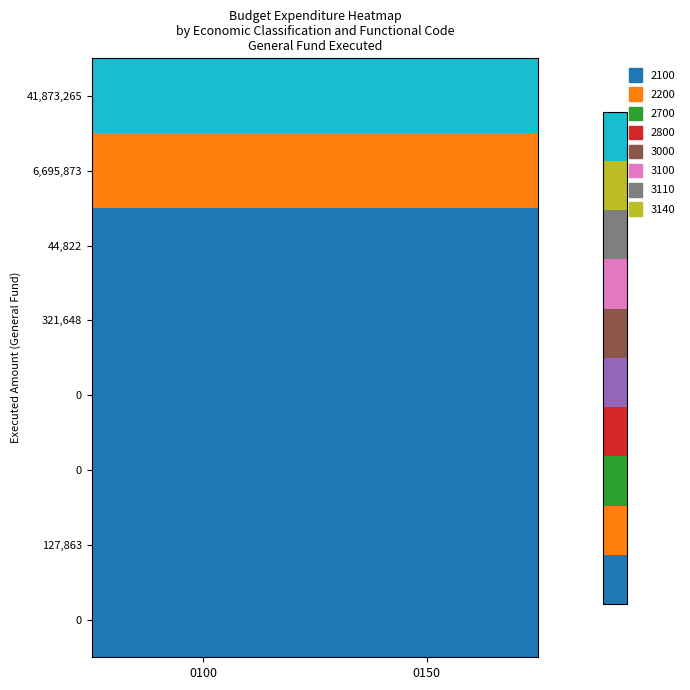

What is the difference between the highest and lowest values at 0150?

20510485.7